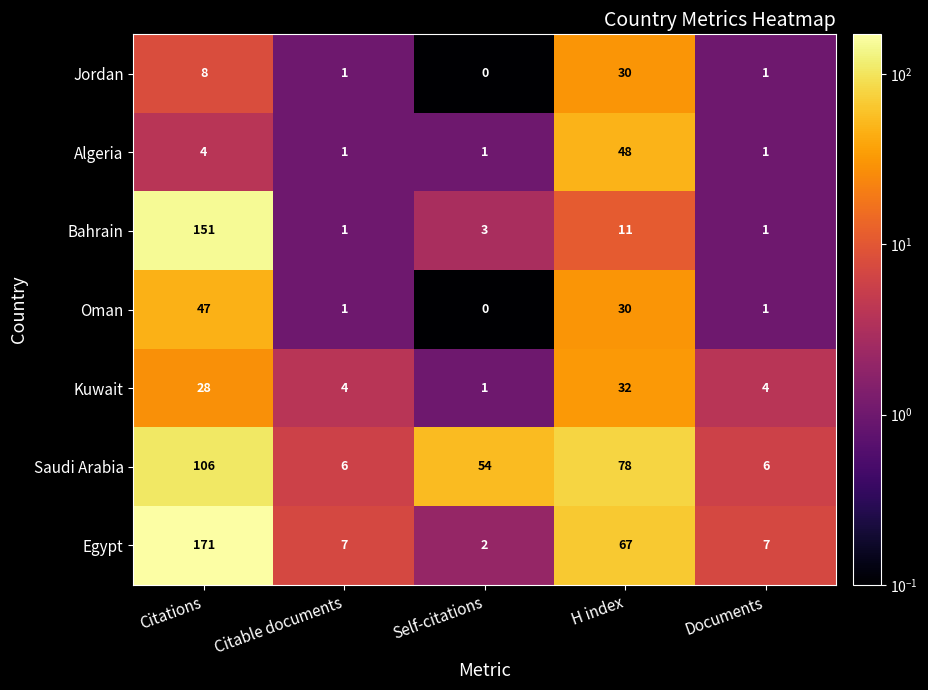

At which category is the sum across all series the highest?

Citations